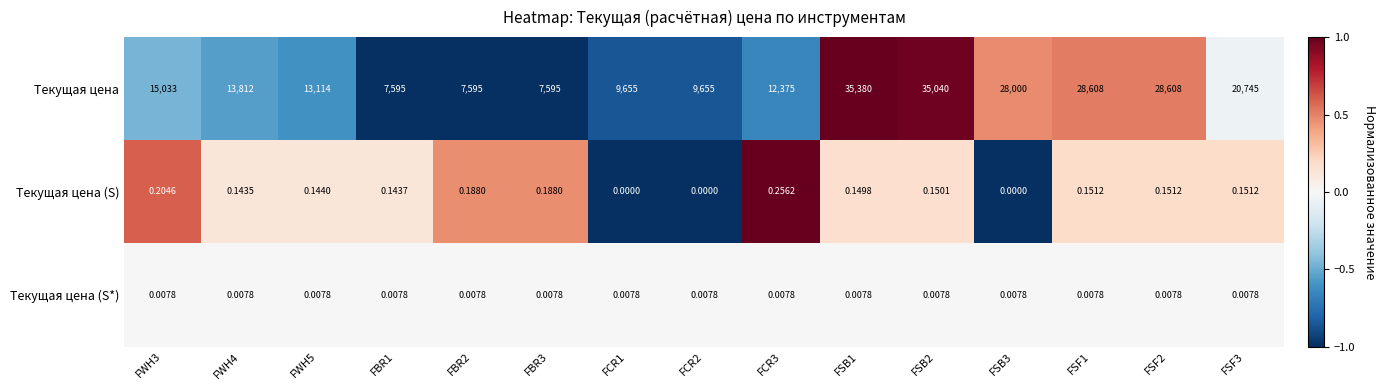

Is the value of Текущая цена (S) at FWH5 greater than the value of Текущая цена at FSF1?

No